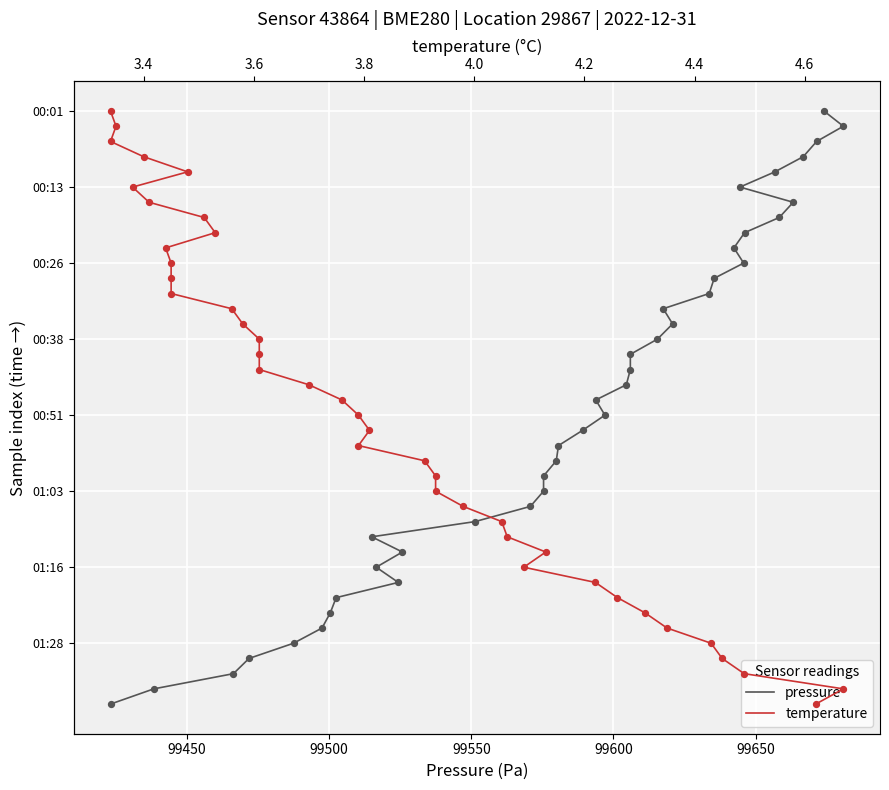

Which series reaches the maximum Y coordinate?

pressure